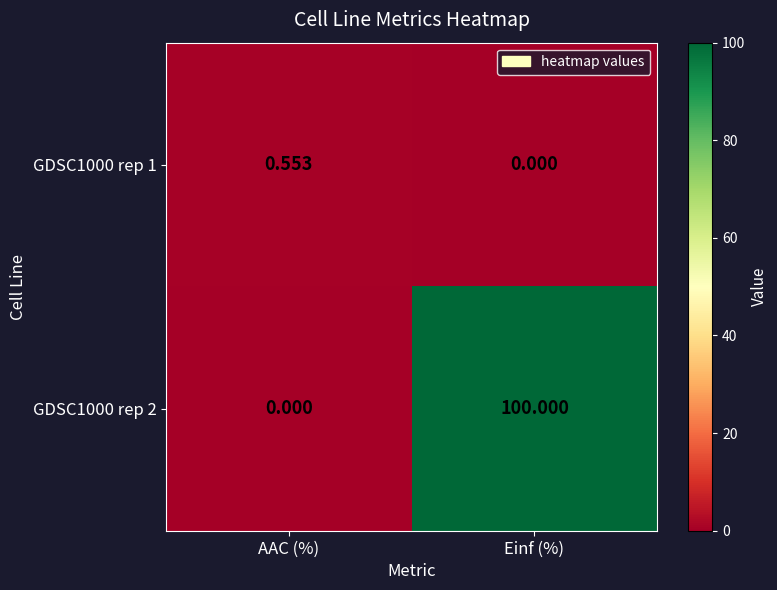

Rank the categories by GDSC1000 rep 2 value from highest to lowest.

Einf (%), AAC (%)